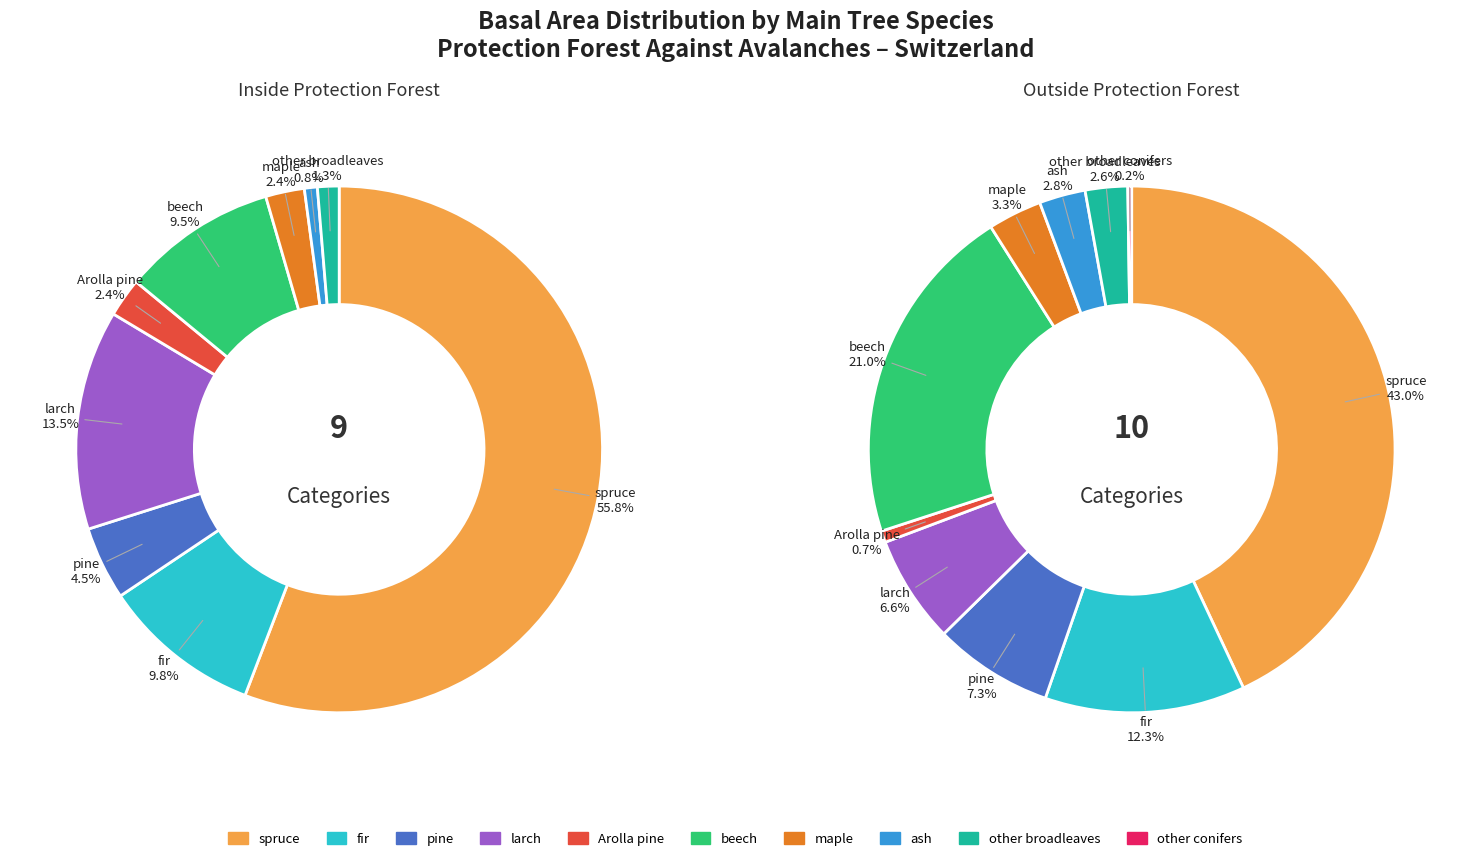

At other broadleaves, list the series in order from smallest to largest.

Inside (m2/ha), Outside (m2/ha)